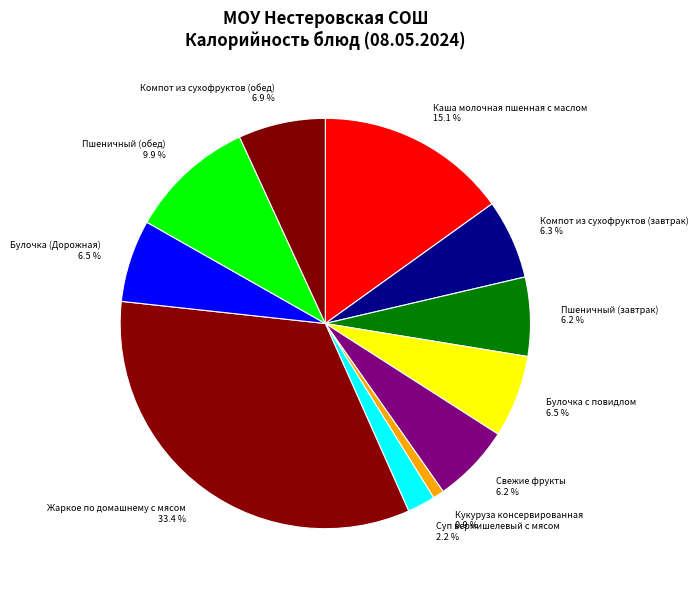

Does Кукуруза консервированная 0.9 % account for over 50% of the chart?

No